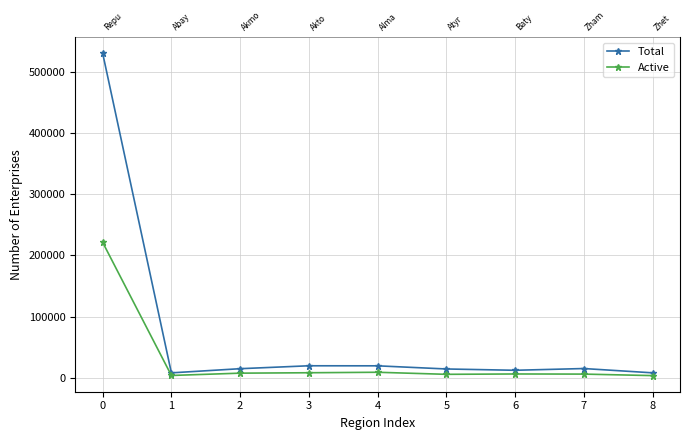

What is the value of the Active point at the 6th from the left?

5914